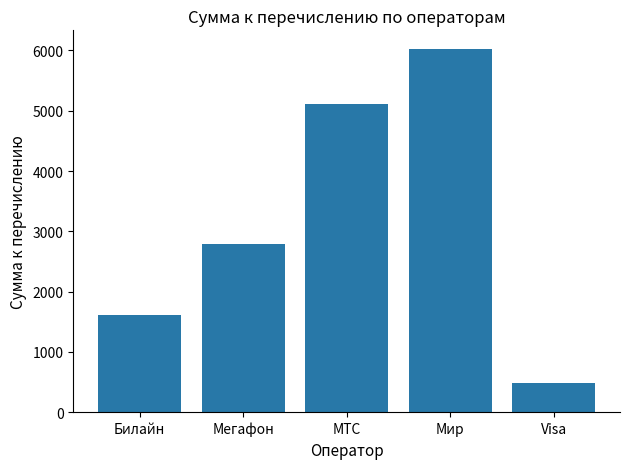

Rank the categories by value from lowest to highest.

Visa, Билайн, Мегафон, МТС, Мир